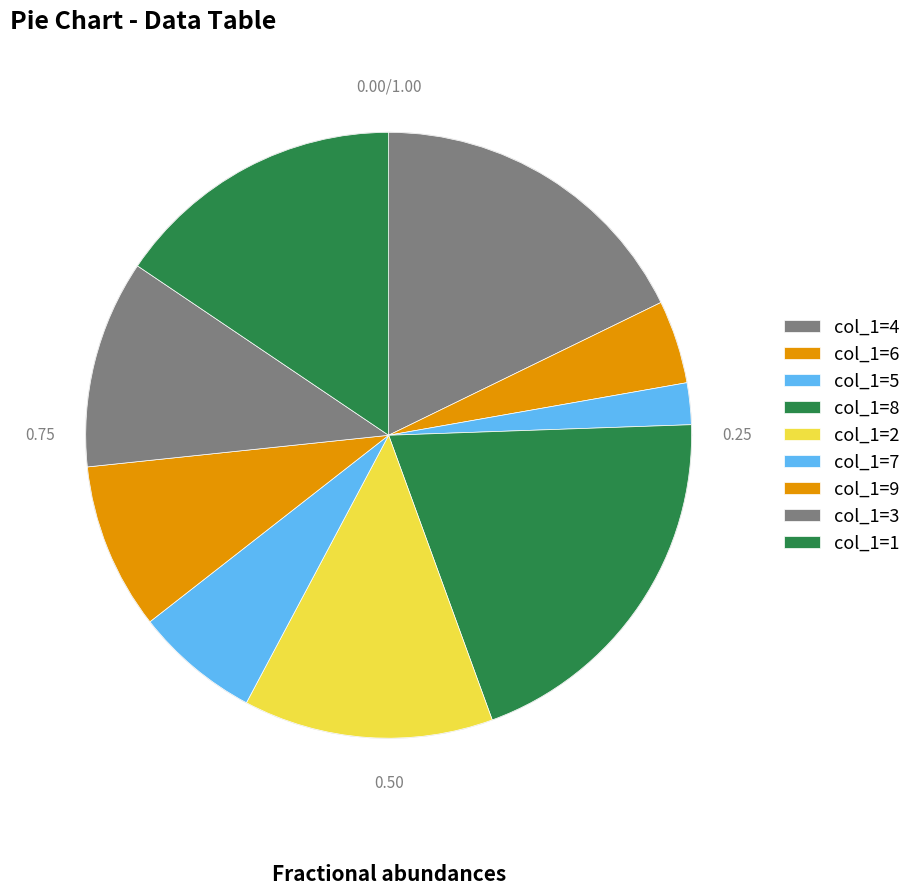

Count the number of slices in the pie.

9